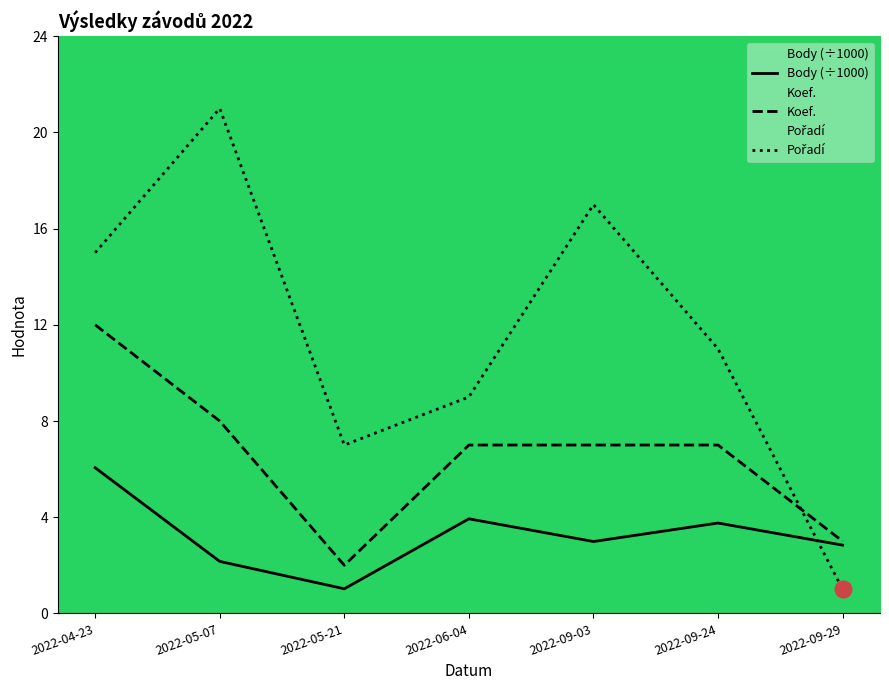

Which series has the largest total across all categories?

Pořadí